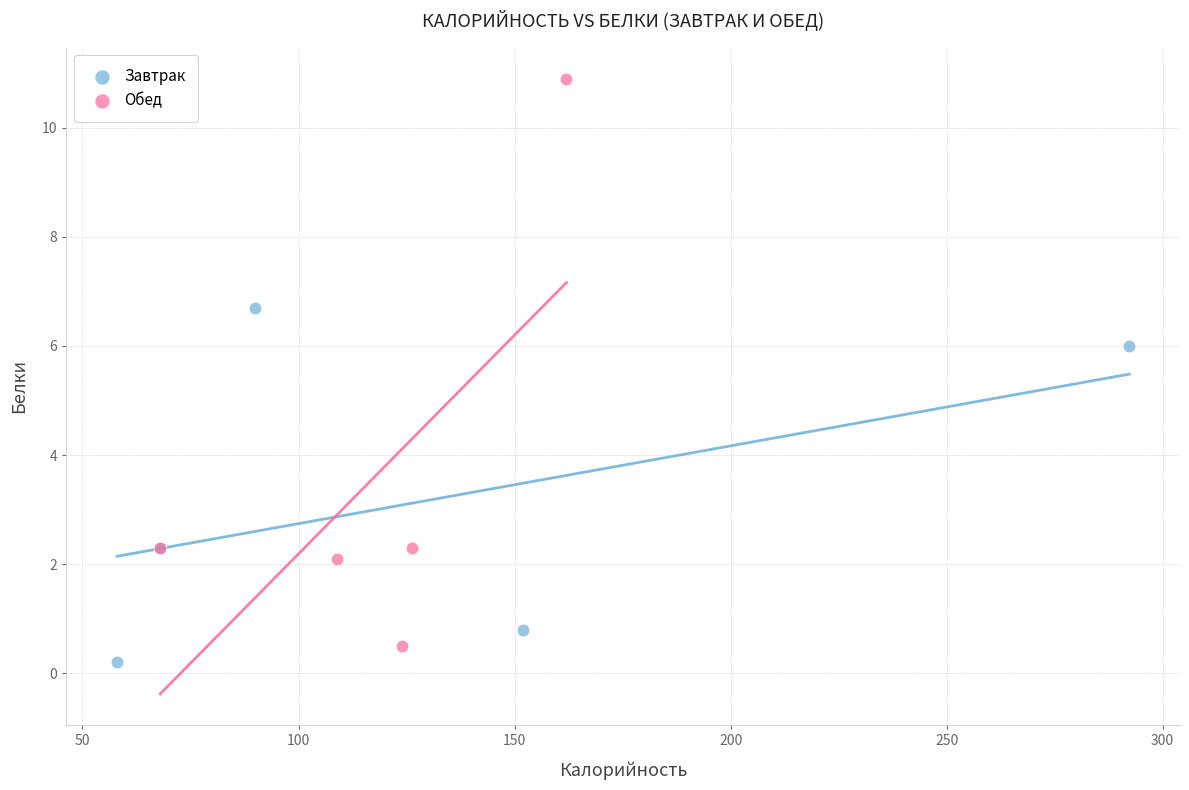

Which series contains the highest Y value?

Обед